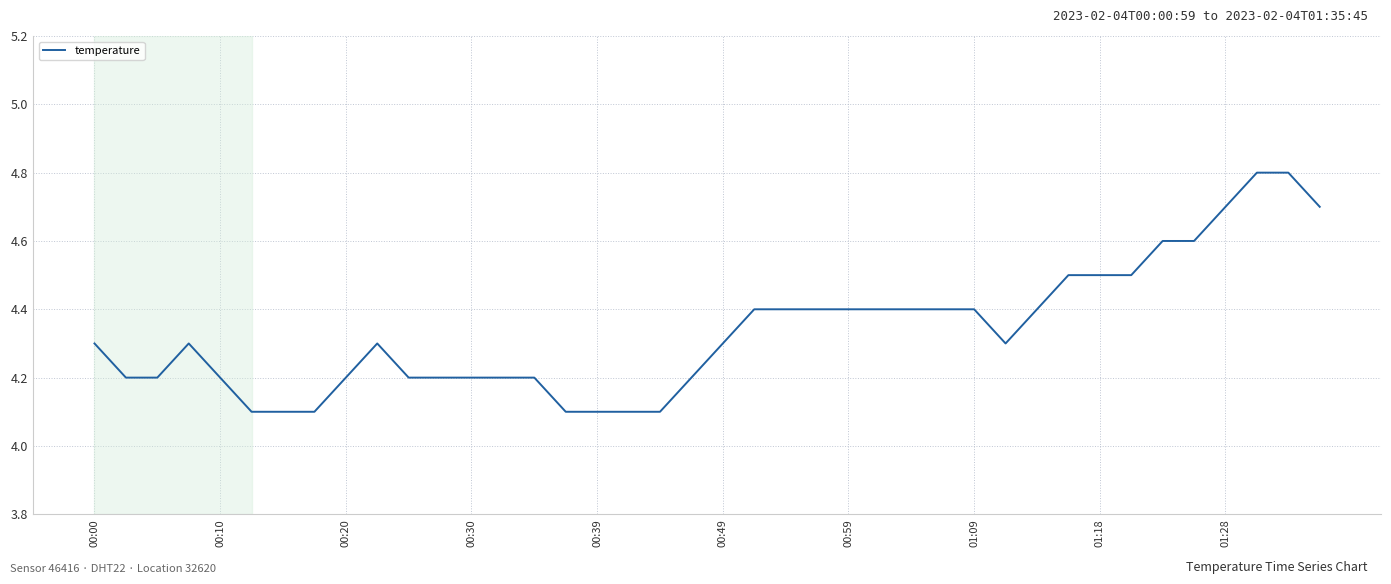

What is the difference between the maximum and minimum values?

0.7